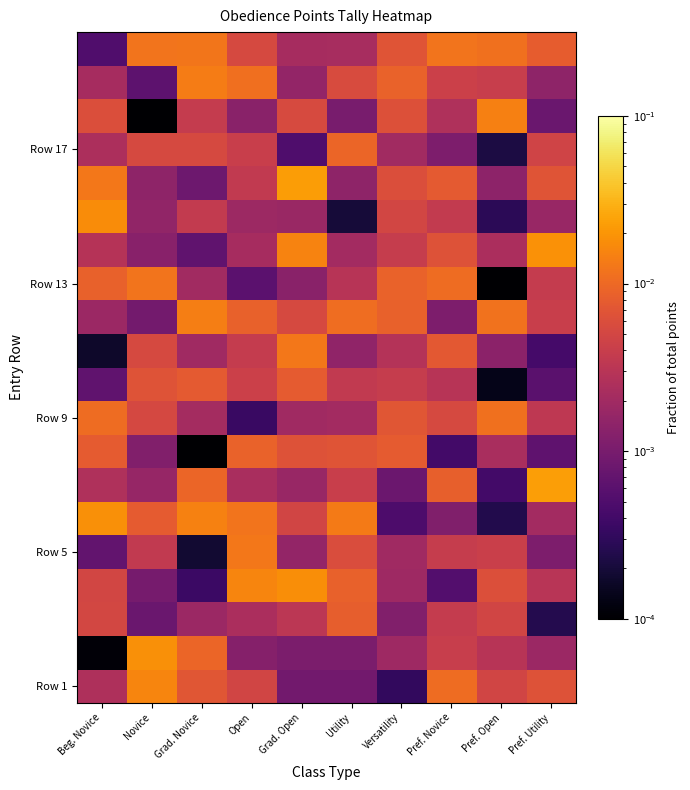

At which category is the sum across all series the highest?

Grad. Open